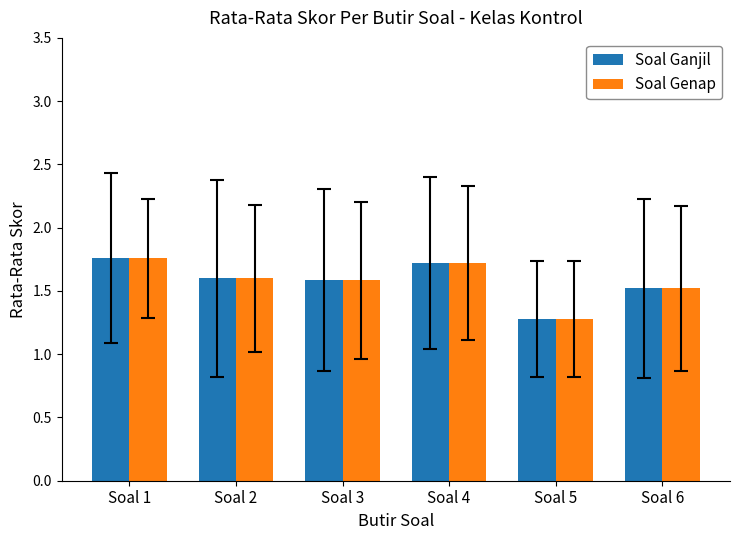

Is it true that Soal Ganjil equals 1.3 at Soal 5?

True